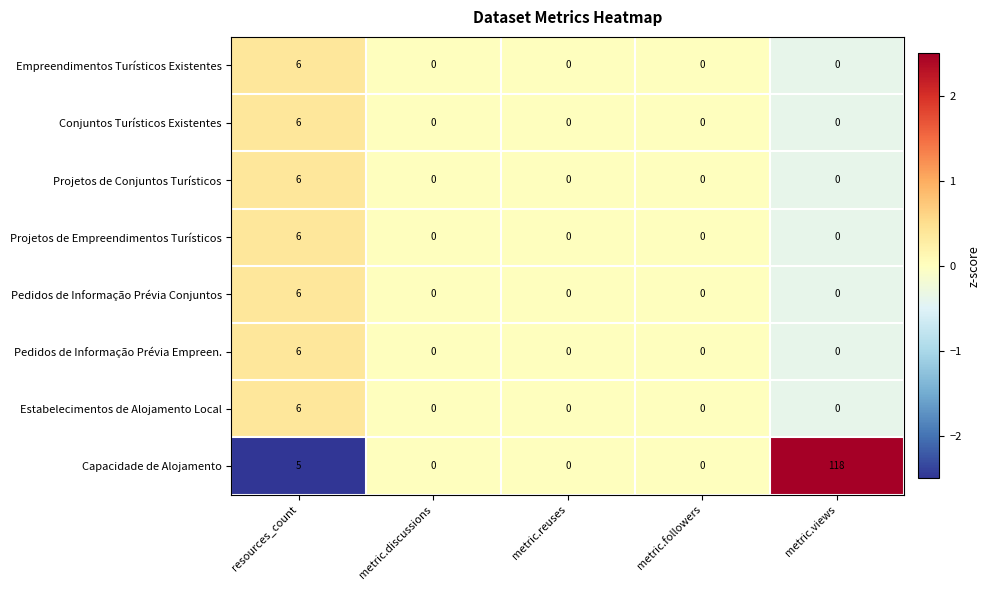

What is the difference between the maximum and minimum values in the Projetos de Empreendimentos Turísticos series?

6